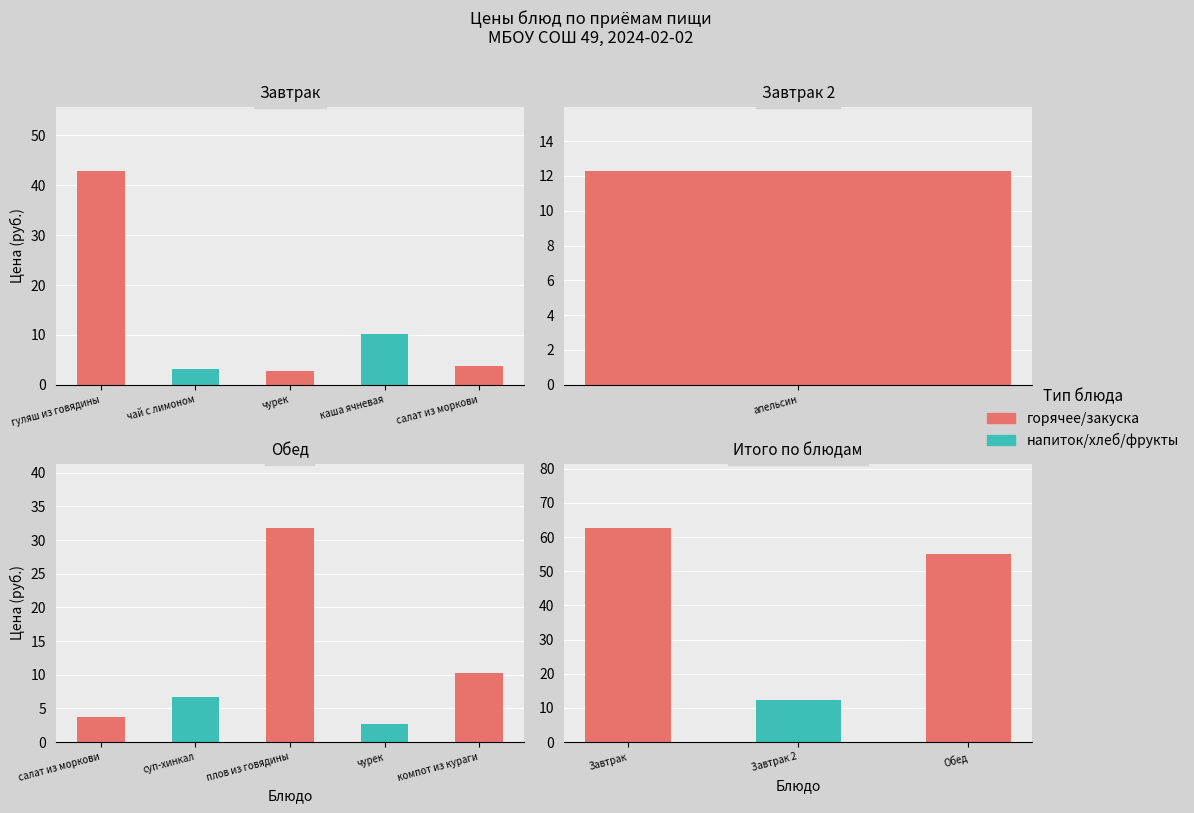

At how many categories does at least one series exceed 31?

2